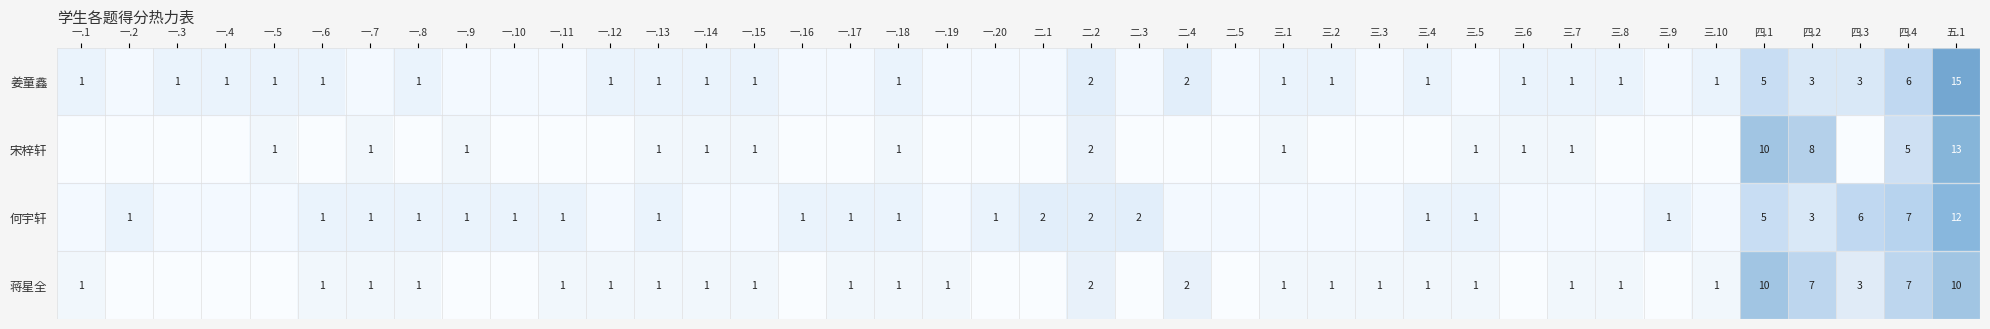

What is the total value across all series at 一.18?

4